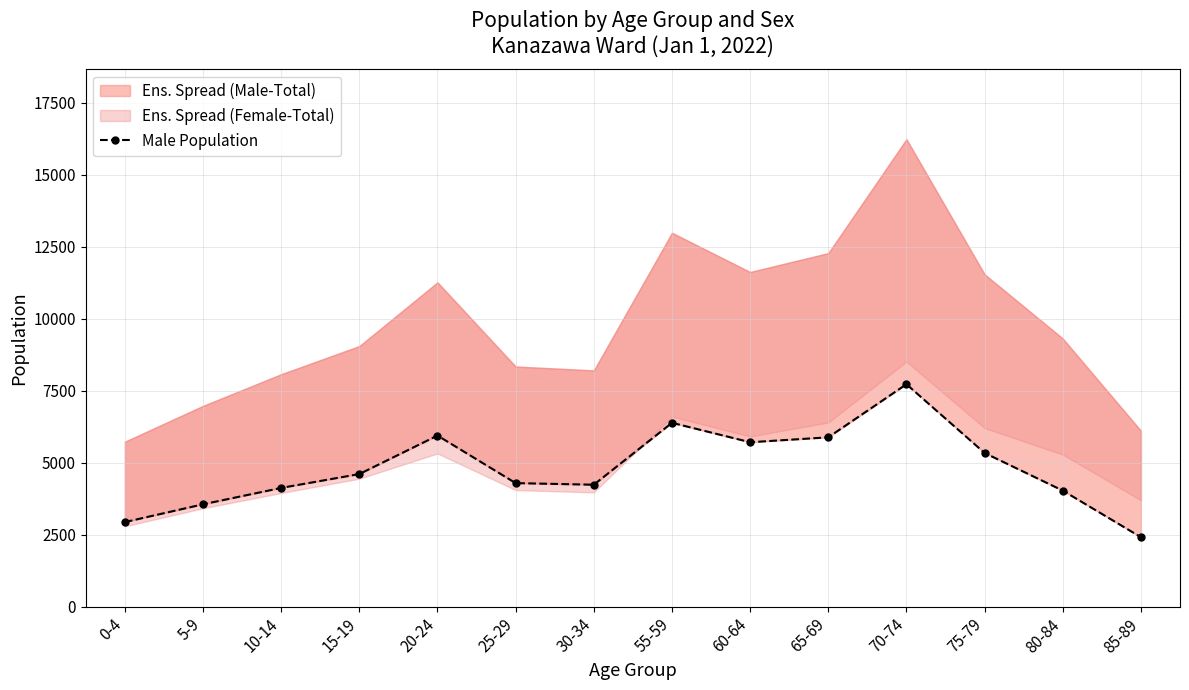

List the labels in order of value, largest first.

70-74, 55-59, 20-24, 65-69, 60-64, 75-79, 15-19, 25-29, 30-34, 10-14, 80-84, 5-9, 0-4, 85-89